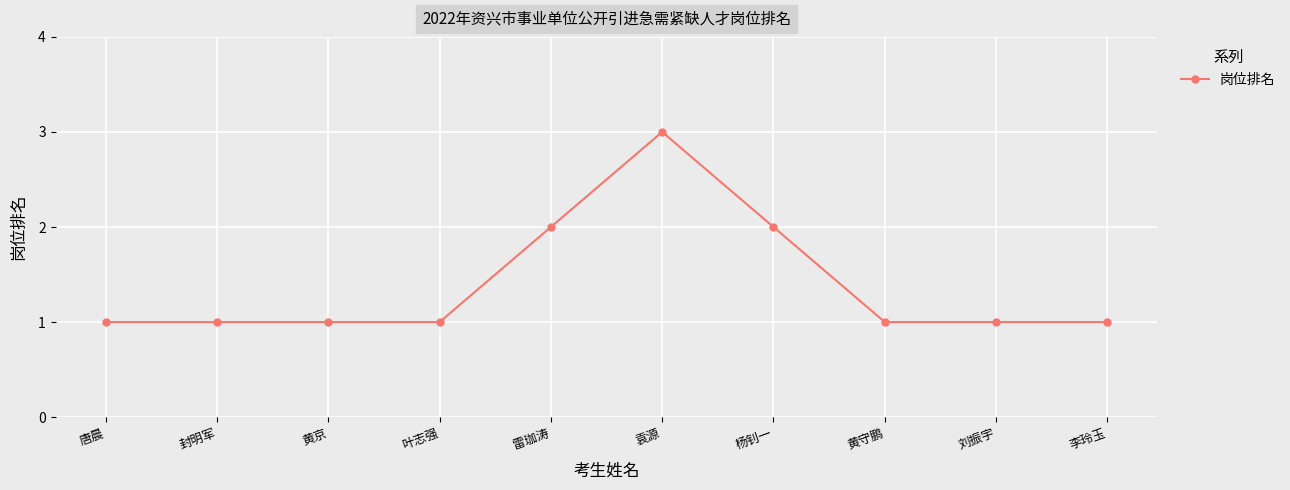

Reading left to right, what are all the values shown in this chart?

唐晨=1	封明军=1	黄京=1	叶志强=1	雷珈涛=2	袁源=3	杨钊一=2	黄守鹏=1	刘振宇=1	李玲玉=1